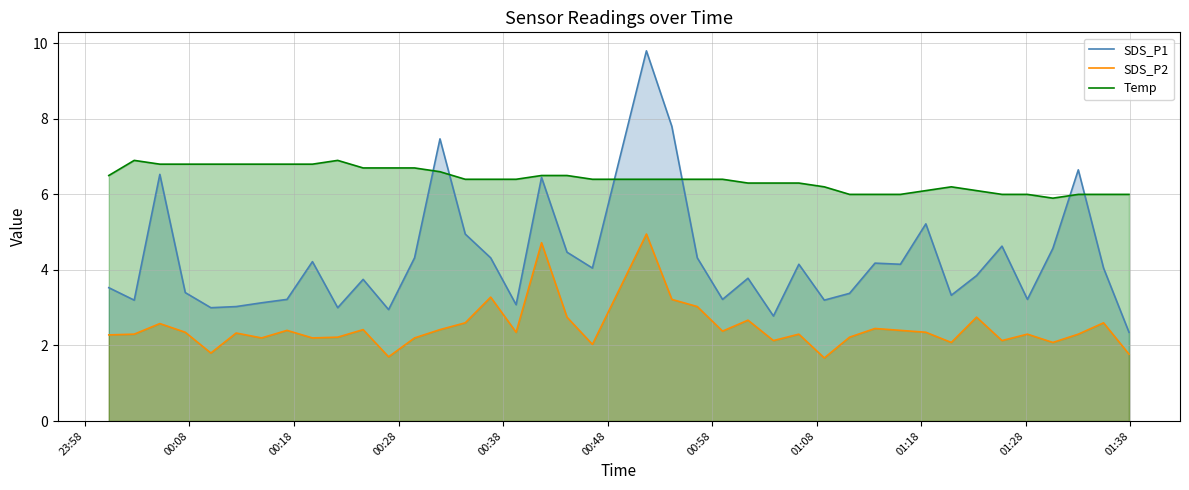

What is the minimum value for Temp?

5.9